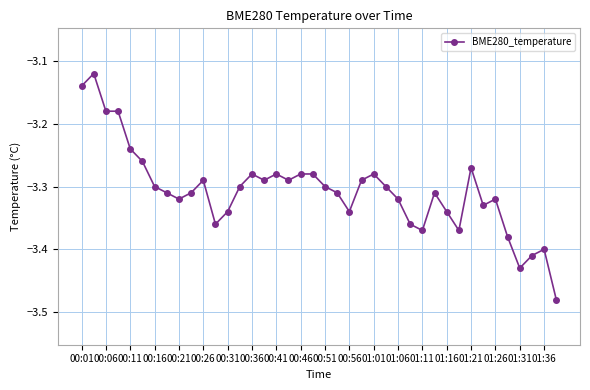

True or false: the data has more than 0 interior local peaks.

True